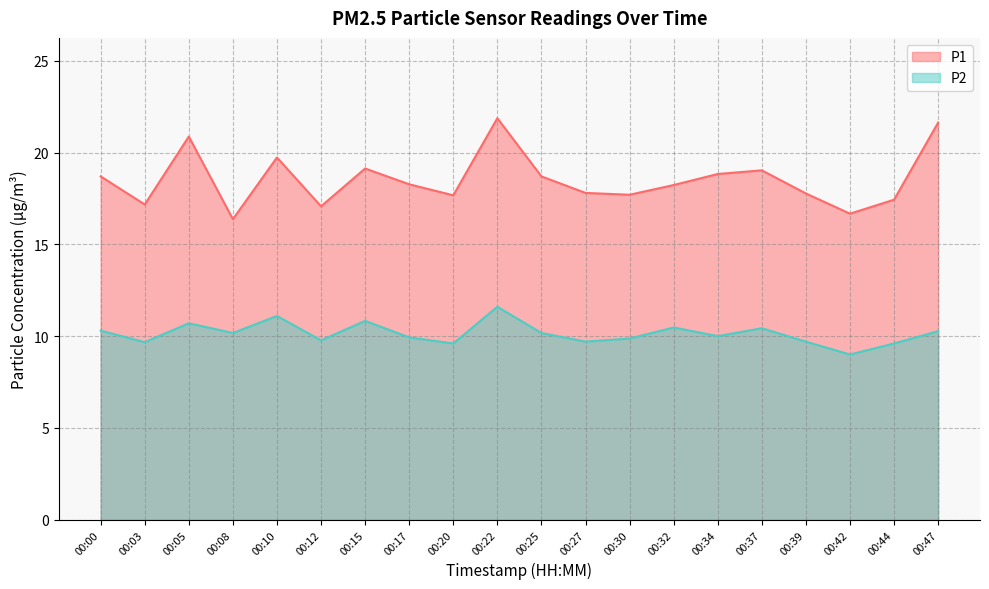

What are all the series names shown in the legend?

P1, P2